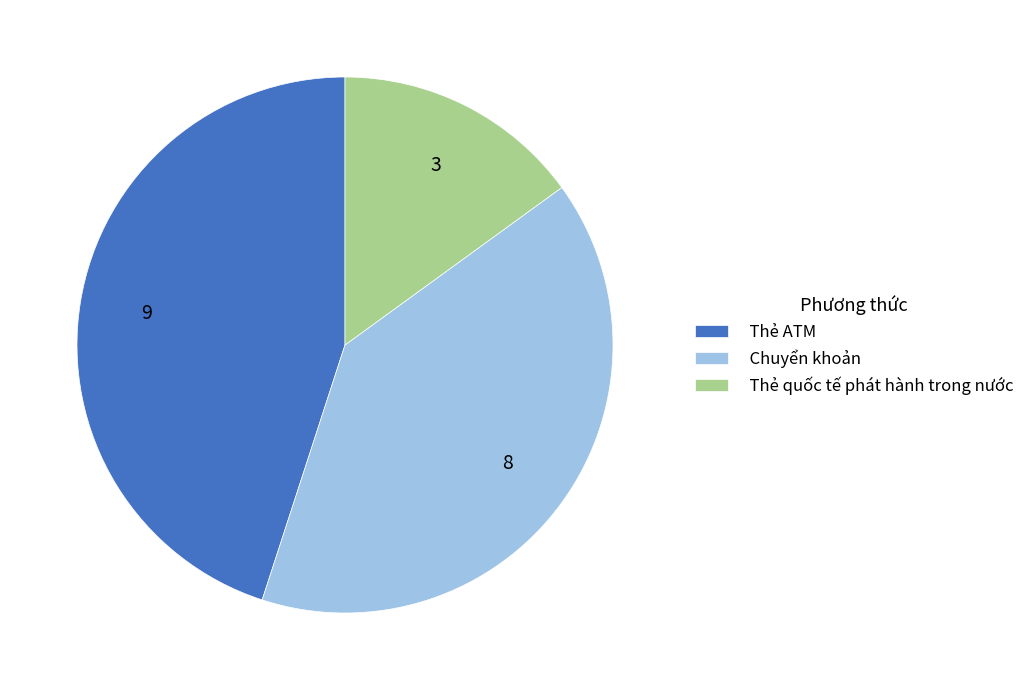

Approximately how many times larger is the value at Thẻ ATM compared to Chuyển khoản?

1.1